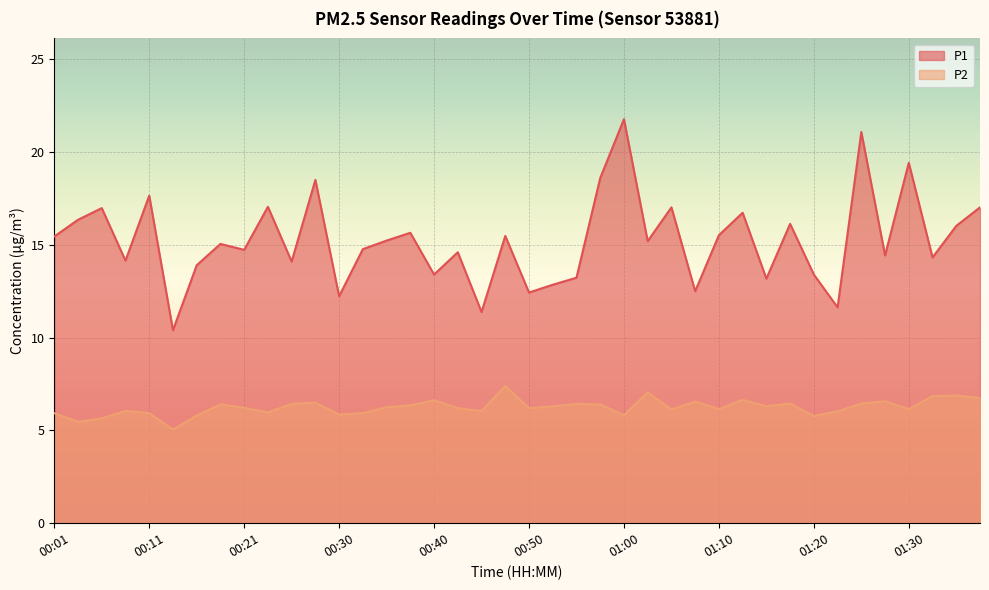

How many lines are shown in the chart?

2